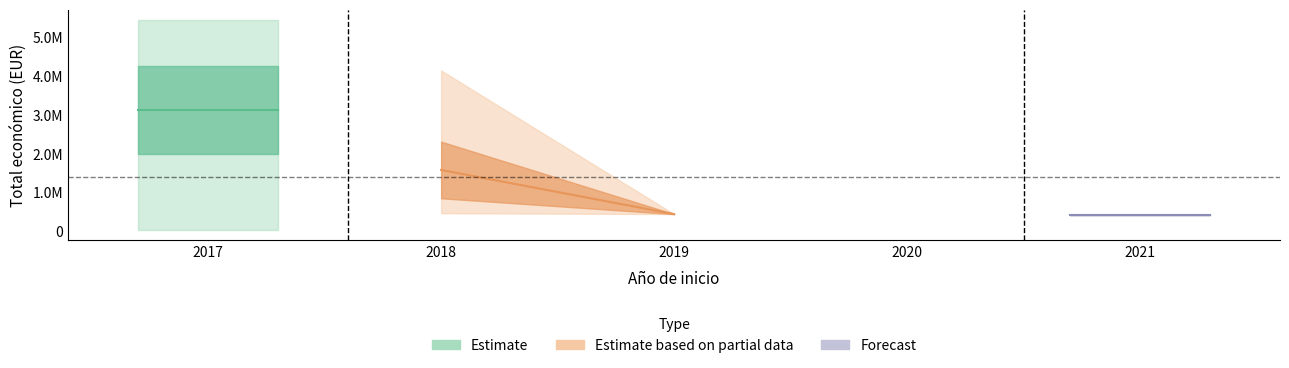

At which category does the data reach its first local peak?

2018